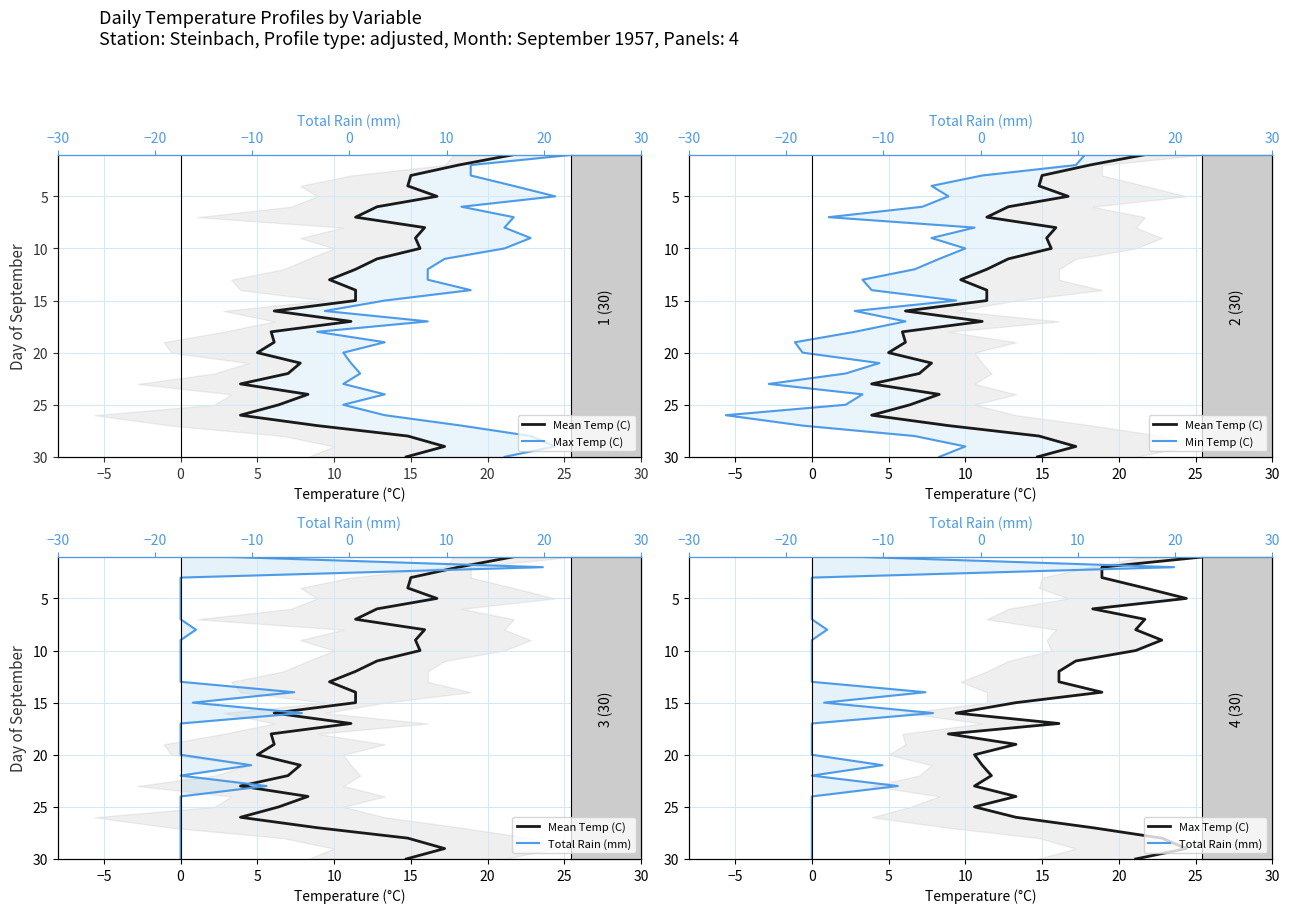

True or false: Max Temp (C) and Total Rain (mm) cross at least once.

False